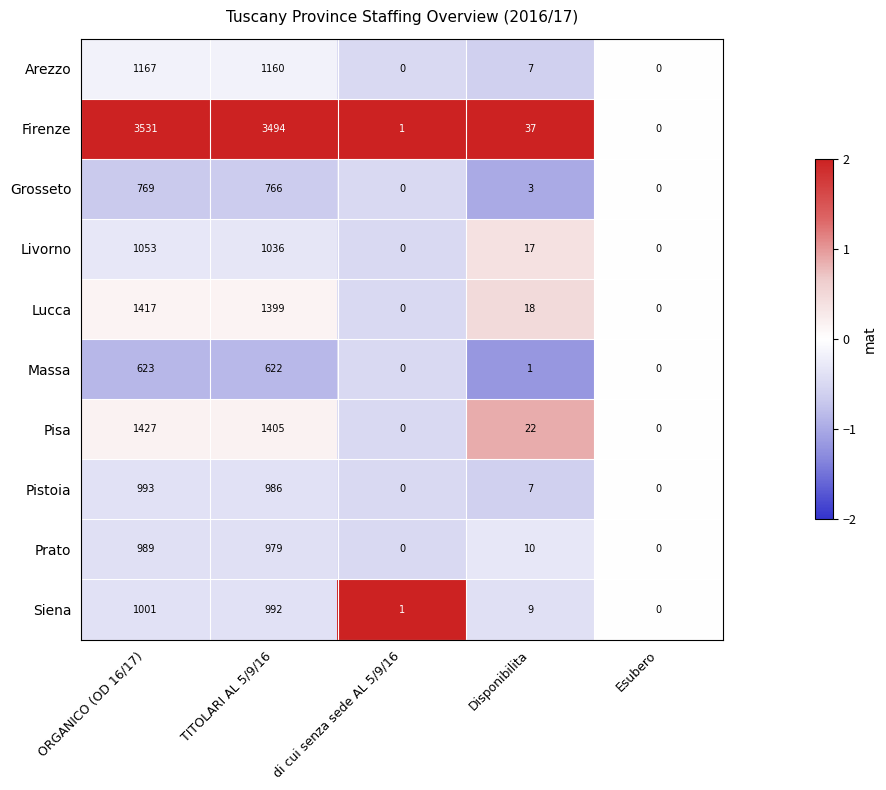

At which category is the sum across all series the highest?

ORGANICO (OD 16/17)